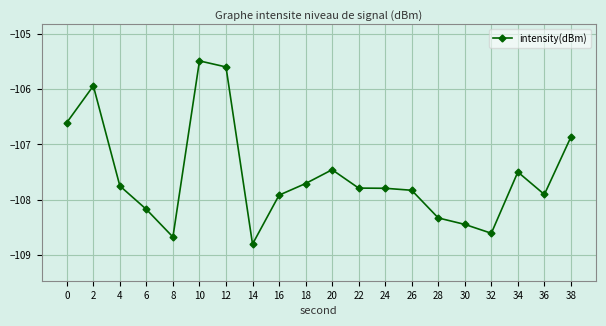

What is the average value?

-107.6